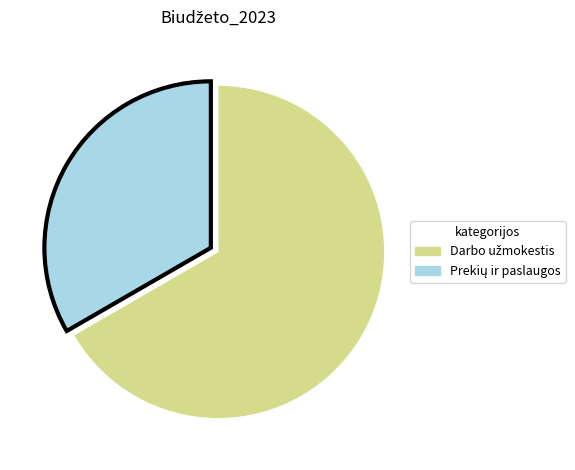

Does any single category account for the majority?

Yes